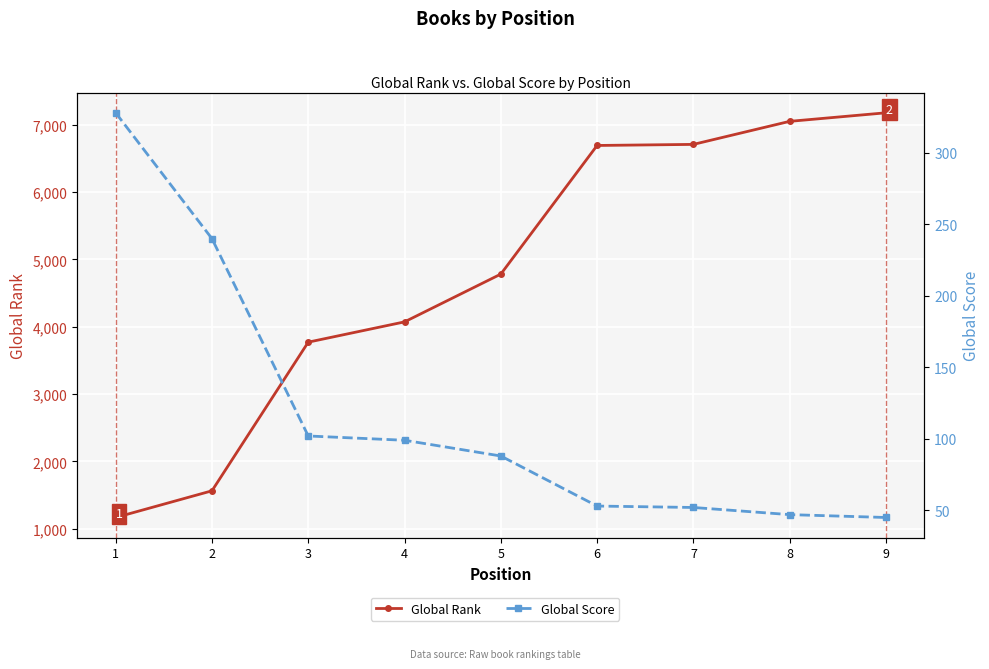

Reading left to right, list all the values displayed in this chart.

Global Rank: 1169	1565	3771	4072	4781	6690	6706	7048	7175
Global Score: 328	240	102	99	88	53	52	47	45